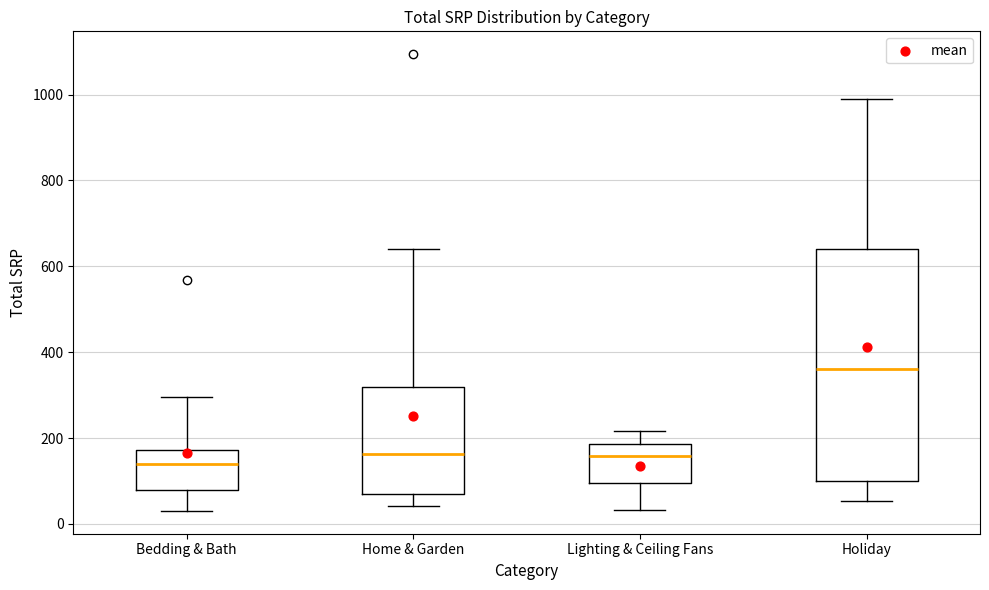

Reading left to right, transcribe this box plot: for each box, give where its median line is, the range the box spans, and where its two whiskers end, as read against the y-axis. The values are not printed on the chart, so give them approximately, as read against the axis.

Bedding & Bath: median 140, box 80 to 180, whiskers 40 to 300
Home & Garden: median 160, box 60 to 320, whiskers 40 to 640
Lighting & Ceiling Fans: median 160, box 100 to 180, whiskers 40 to 220
Holiday: median 360, box 100 to 640, whiskers 60 to 980